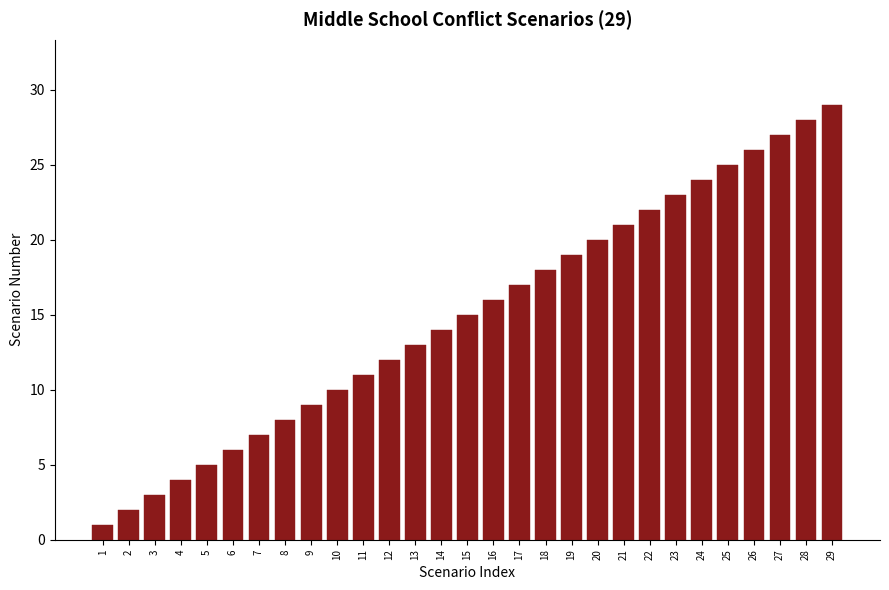

True or false: the data shows 8 at 5.

False